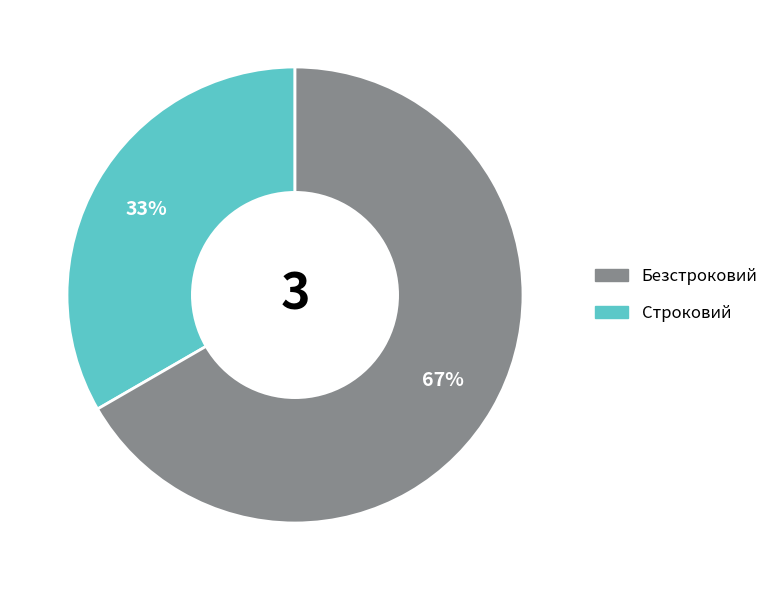

To the nearest percent, what is the average slice percentage?

50%